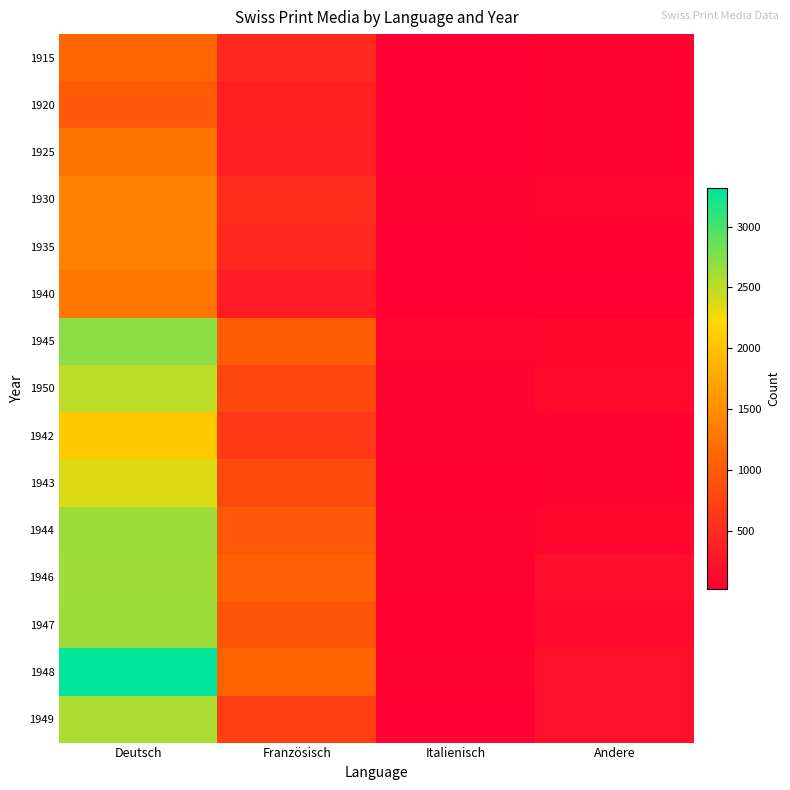

How many categories are shown in the chart?

4